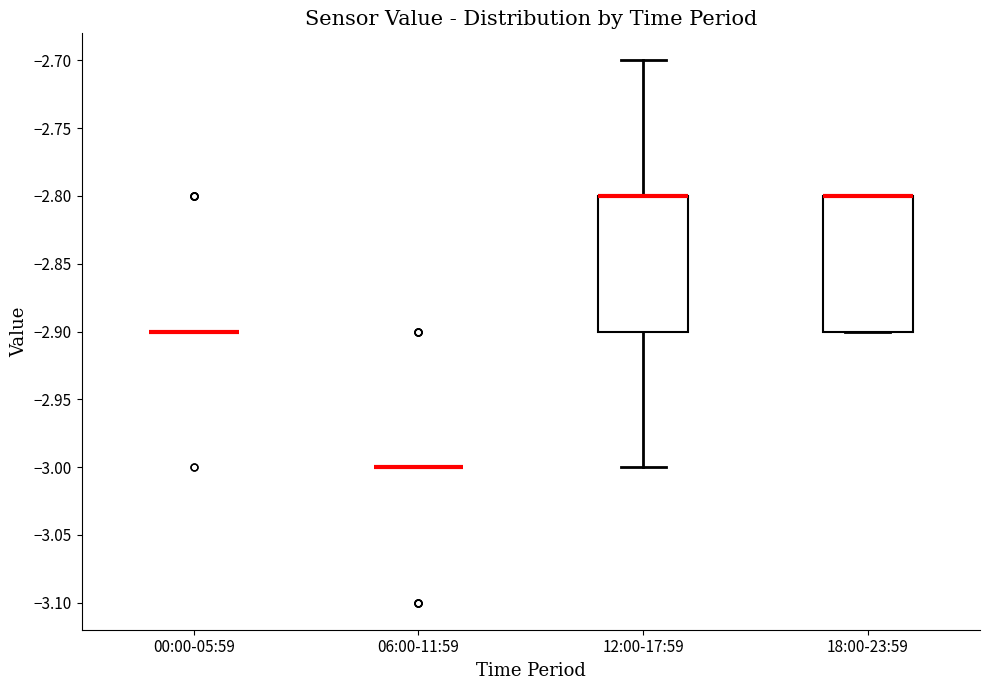

Reading left to right, transcribe this box plot: for each box, give where its median line is, the range the box spans, and where its two whiskers end, as read against the y-axis. The values are not printed on the chart, so give them approximately, as read against the axis.

00:00-05:59: box collapsed to a line at -2.9, whiskers -2.9 to -2.9
06:00-11:59: box collapsed to a line at -3.0, whiskers -3.0 to -3.0
12:00-17:59: median -2.8 (drawn on the box's upper edge), box -2.9 to -2.8, whiskers -3.0 to -2.7
18:00-23:59: median -2.8 (drawn on the box's upper edge), box -2.9 to -2.8, whiskers -2.9 to -2.8